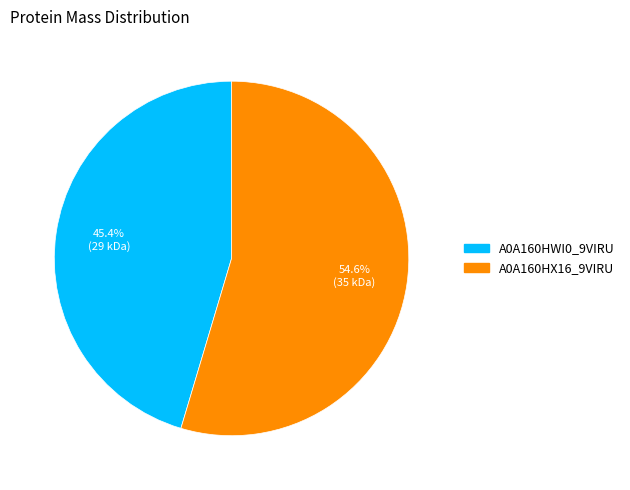

Is there a majority slice in this chart?

Yes